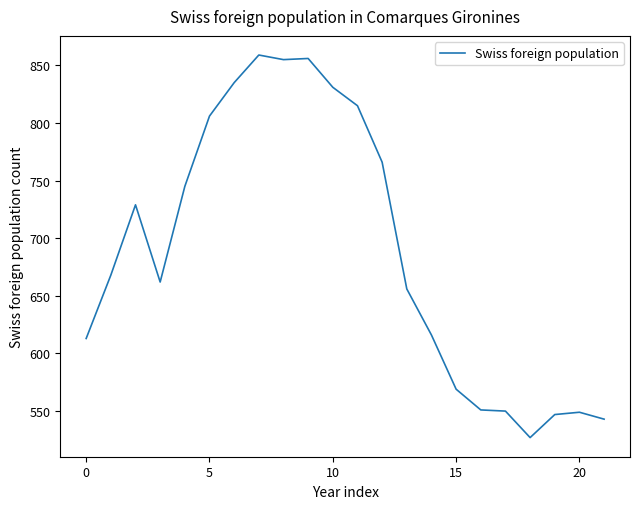

What is the maximum value shown in the chart?

859